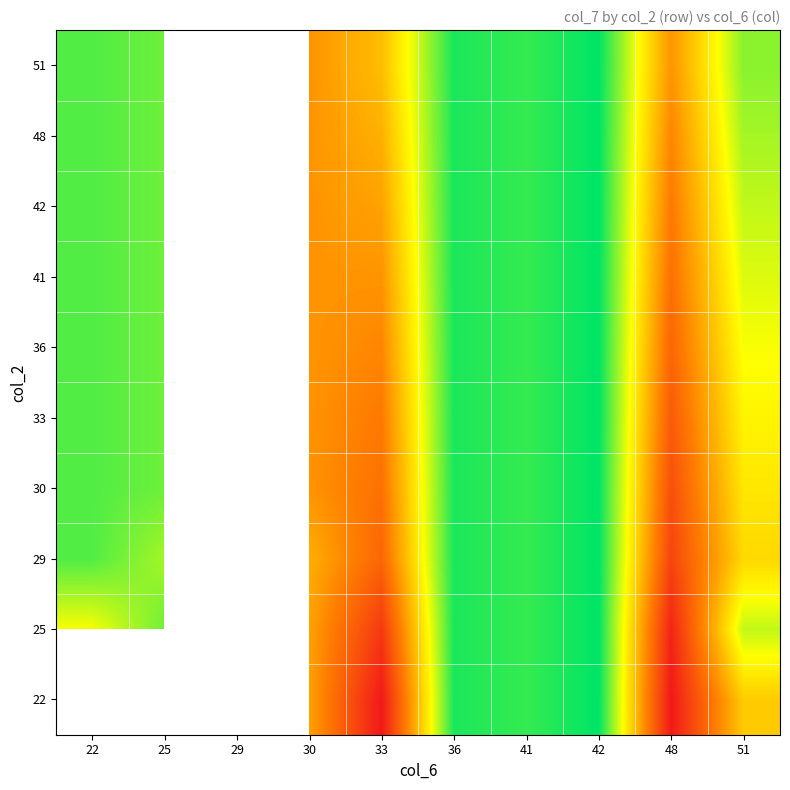

What is the total value across all series at 33?

3.1